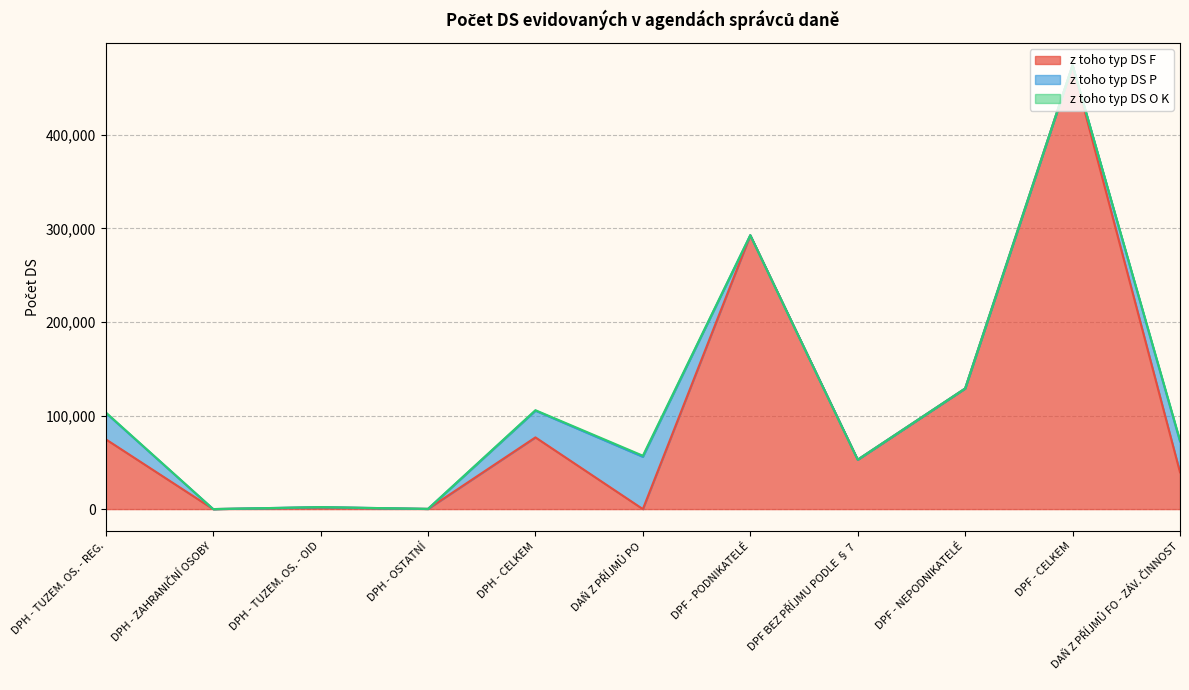

How many values in the z toho typ DS P series exceed 13?

5